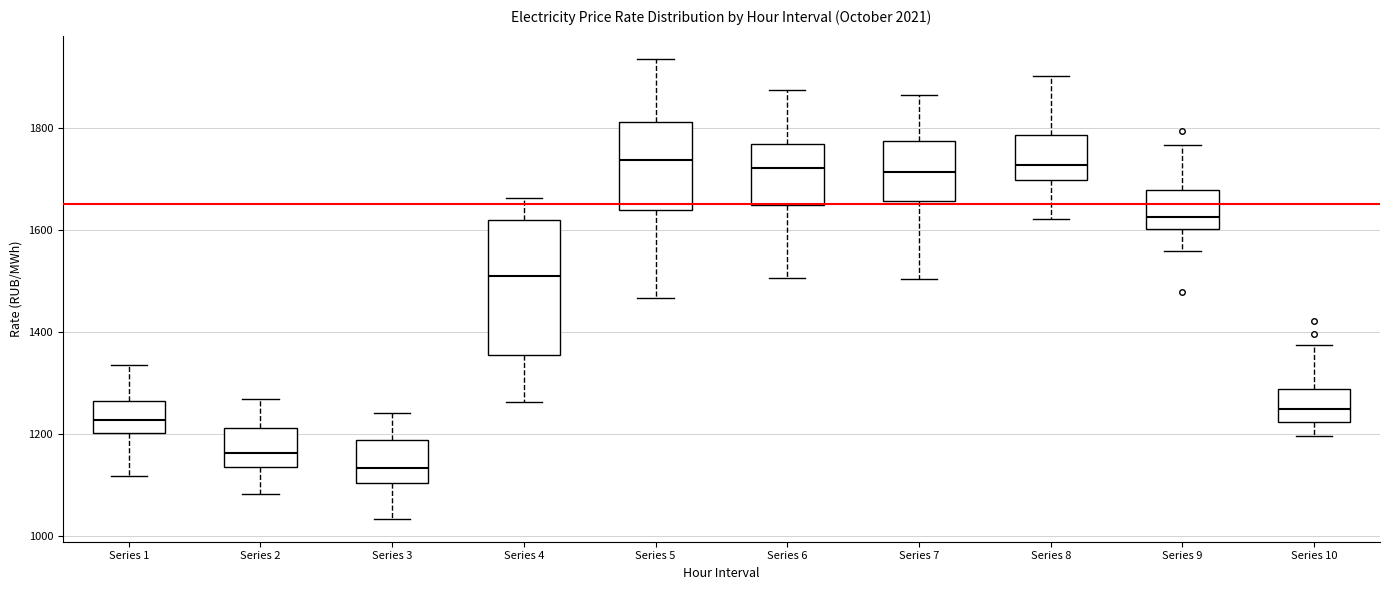

Where does the median line of the box for Series 4 sit on the y-axis? The values are not printed on the chart, so give them approximately, as read against the axis.

1500